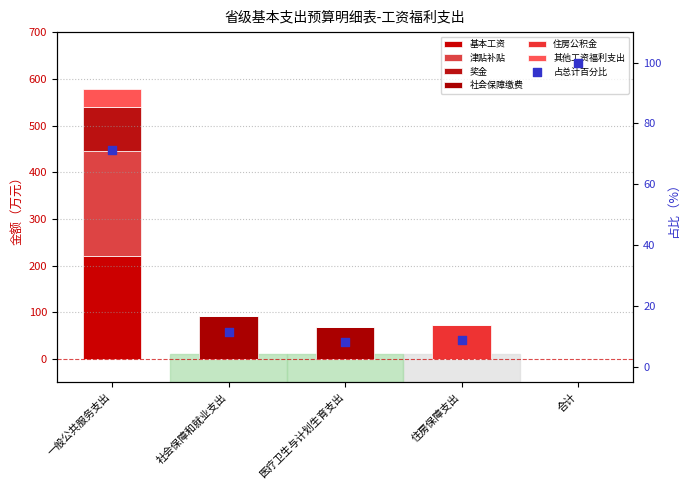

Which series has the widest spread of Y values?

津贴补贴